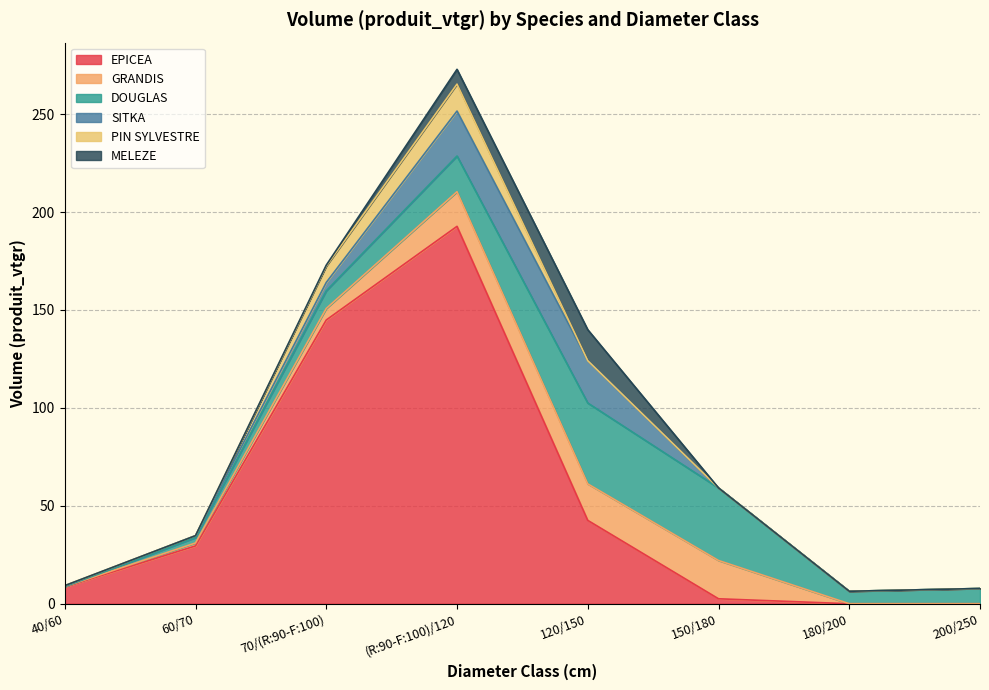

Is it true that PIN SYLVESTRE equals -5.7 at 200/250?

False